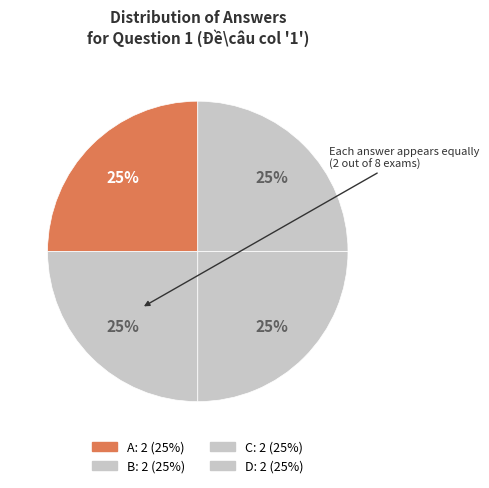

Count the number of slices in the pie.

4